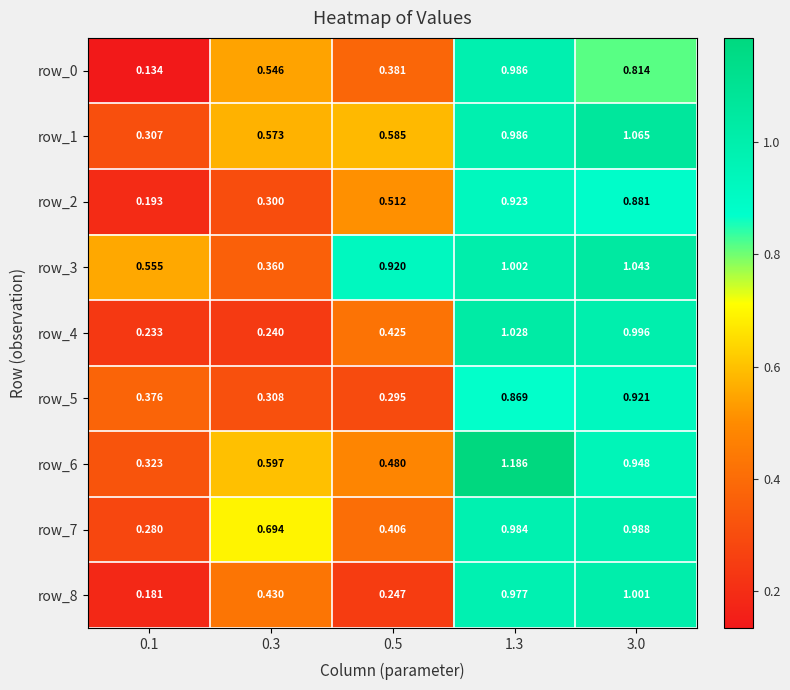

Which label corresponds to the smallest value in the chart?

0.1